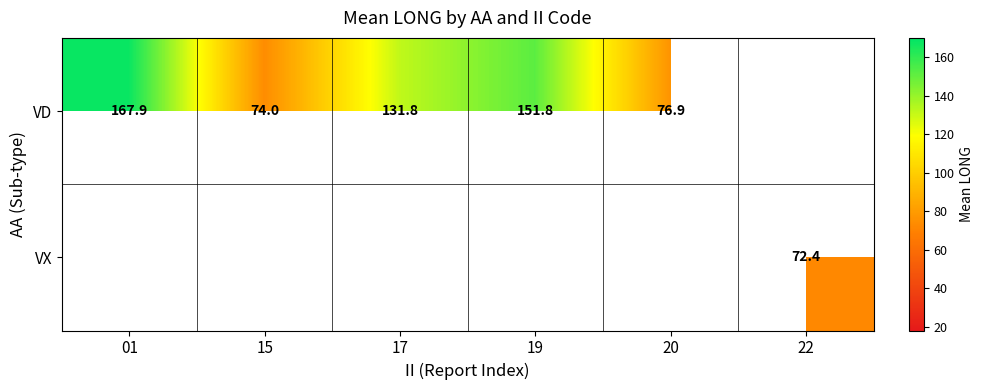

The VD series shows 76.9 at 20. True or false?

True